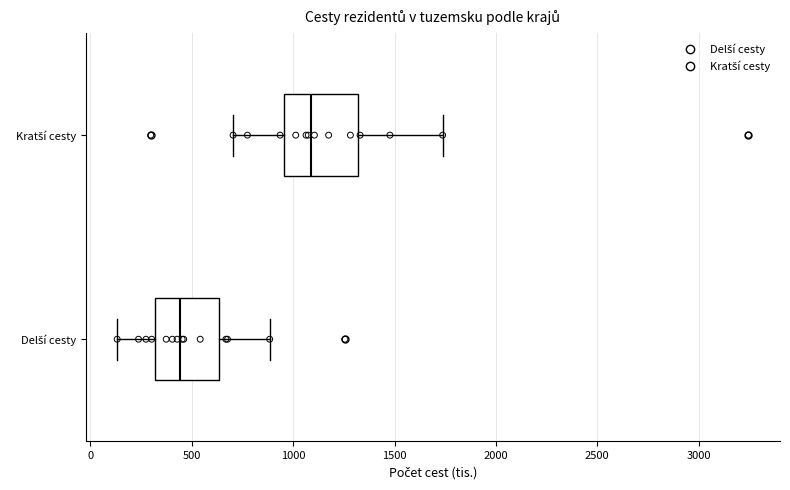

Reading bottom to top, read every box against the x-axis: the position of its median line, the range the box covers, and the ends of its whiskers. The values are not printed on the chart, so give them approximately, as read against the axis.

Delší cesty: median 450, box 300 to 650, whiskers 150 to 900
Kratší cesty: median 1100, box 950 to 1300, whiskers 700 to 1750